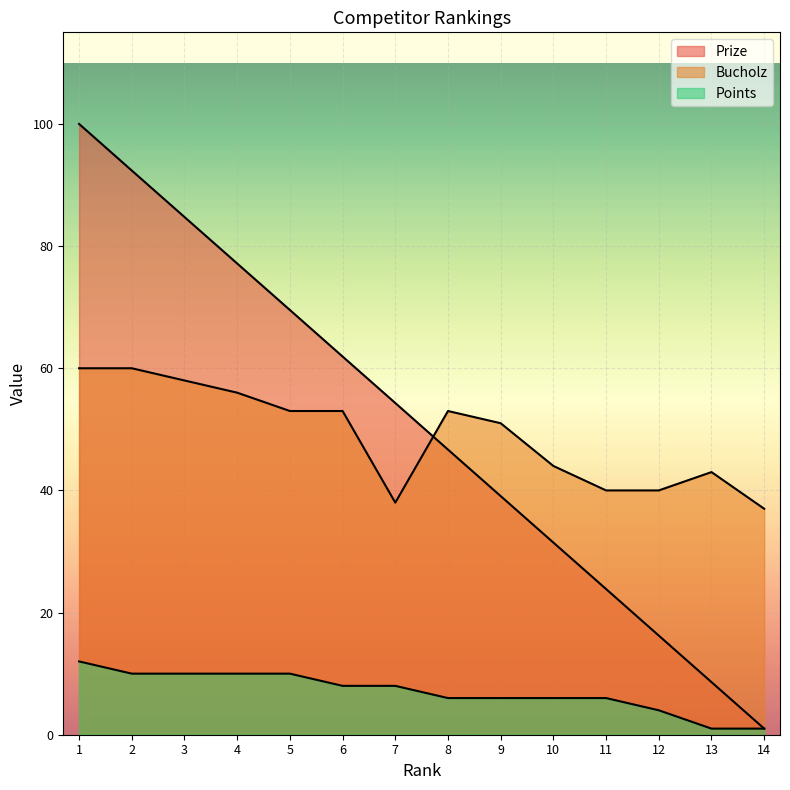

What is the greatest value displayed?

100.0